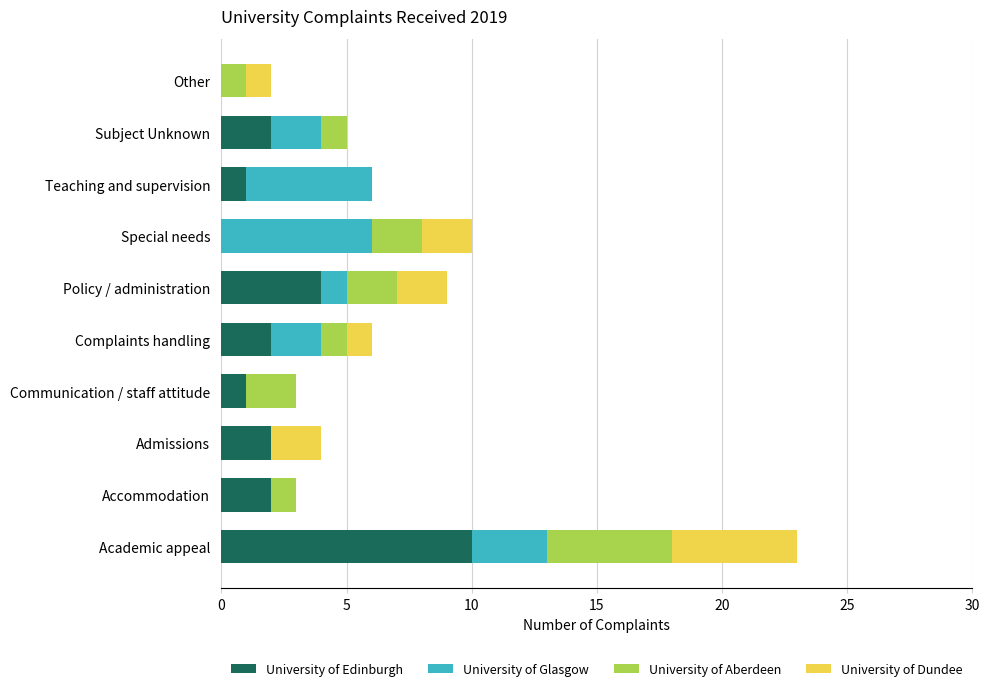

What is the sum of the University of Edinburgh values at Complaints handling and Subject Unknown?

4